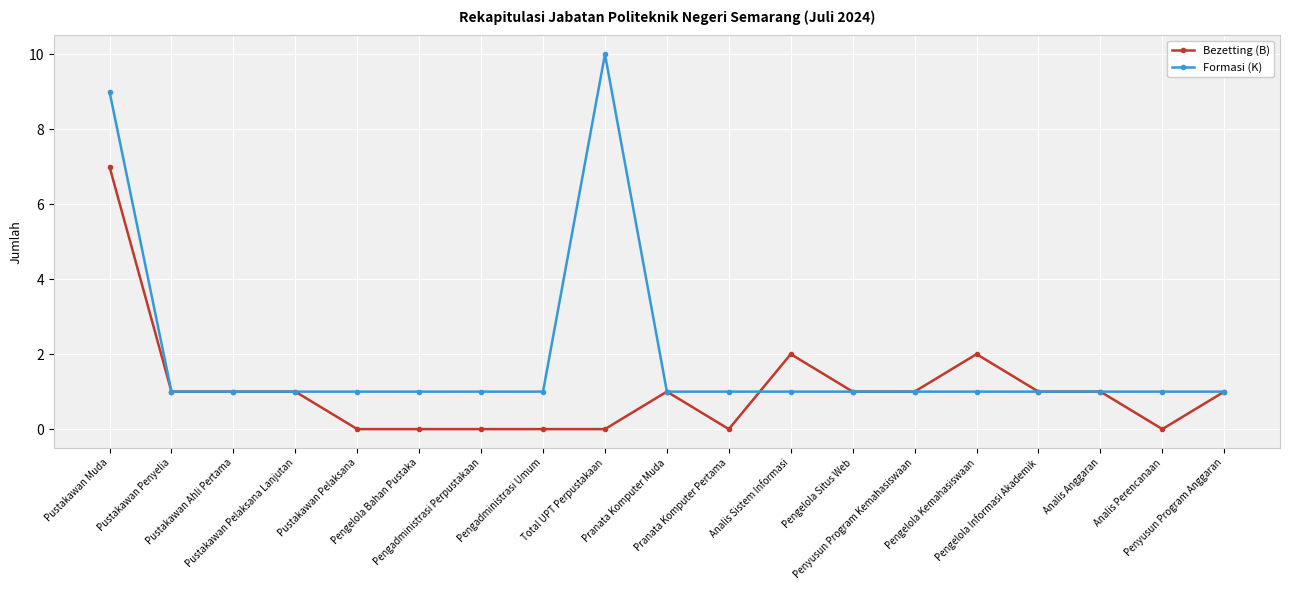

What is the label of the 3rd point from the left?

Pustakawan Ahli Pertama